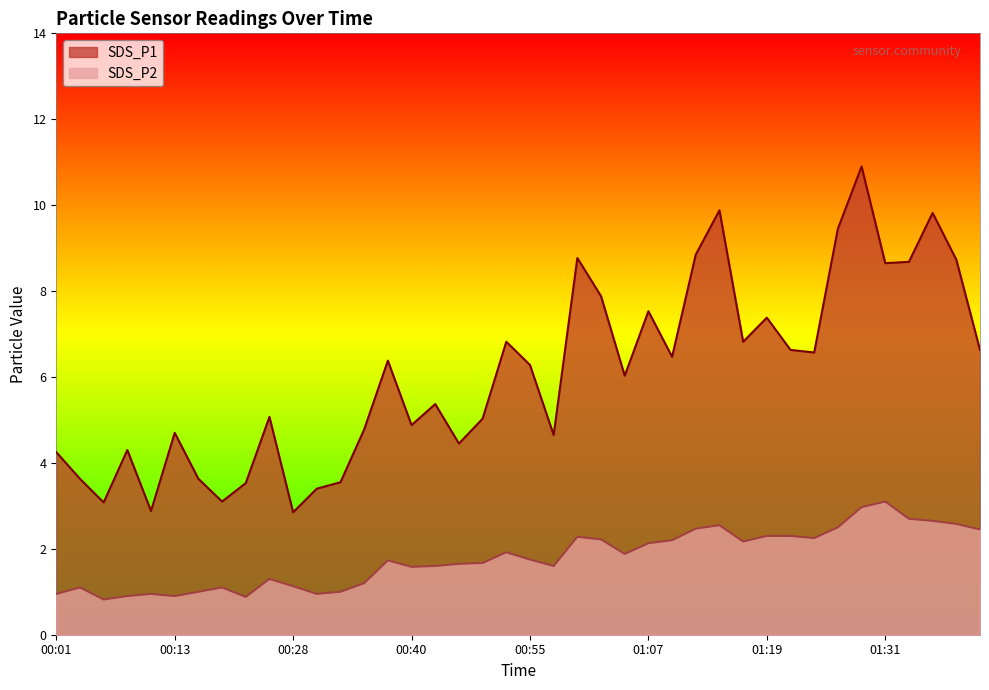

What is the total value across all series at 01:21?

8.9